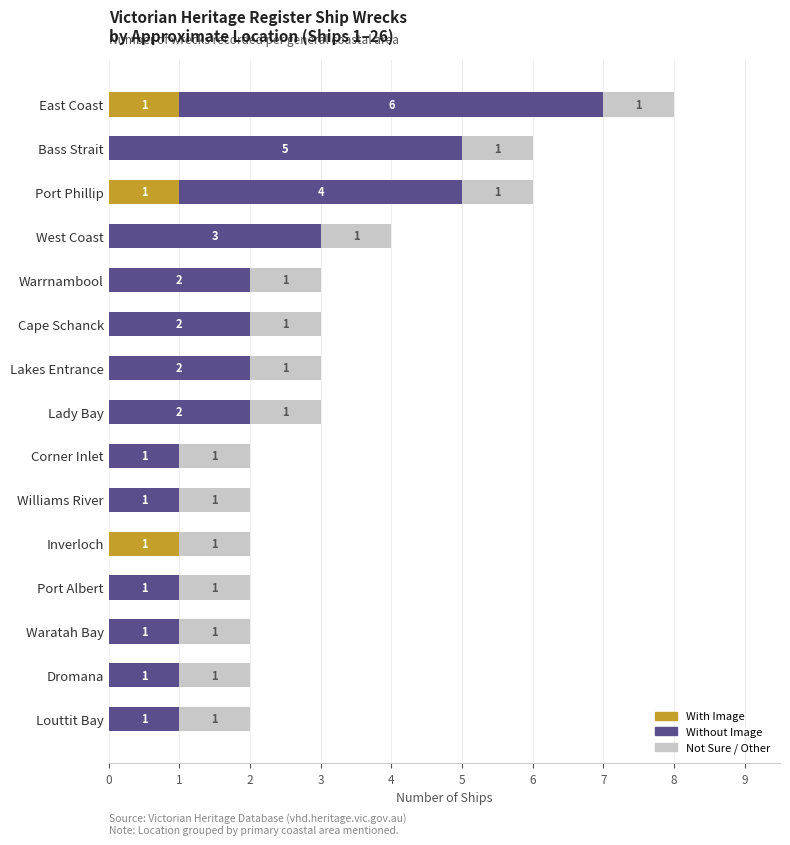

At which category is the sum across all series the highest?

East Coast